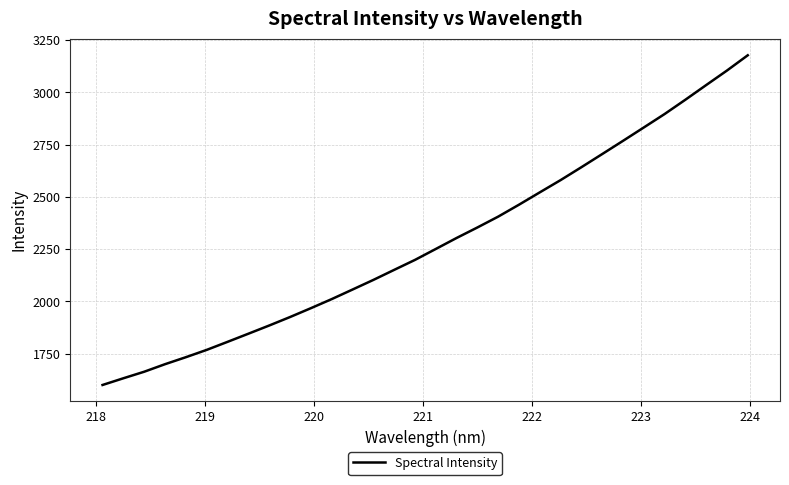

What is the difference between the maximum and minimum values?

1577.1